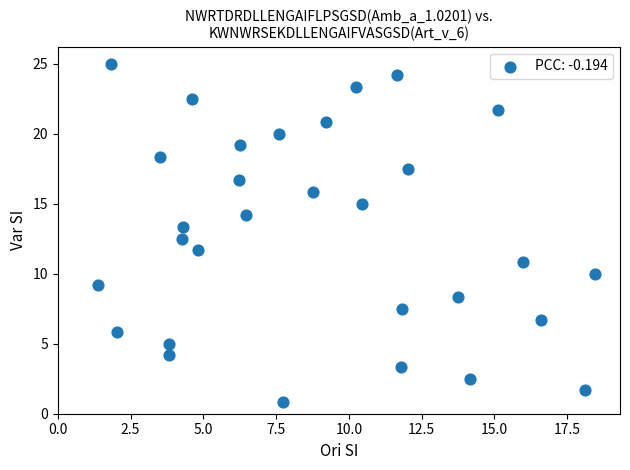

What is the range of X values (max minus min)?

17.1